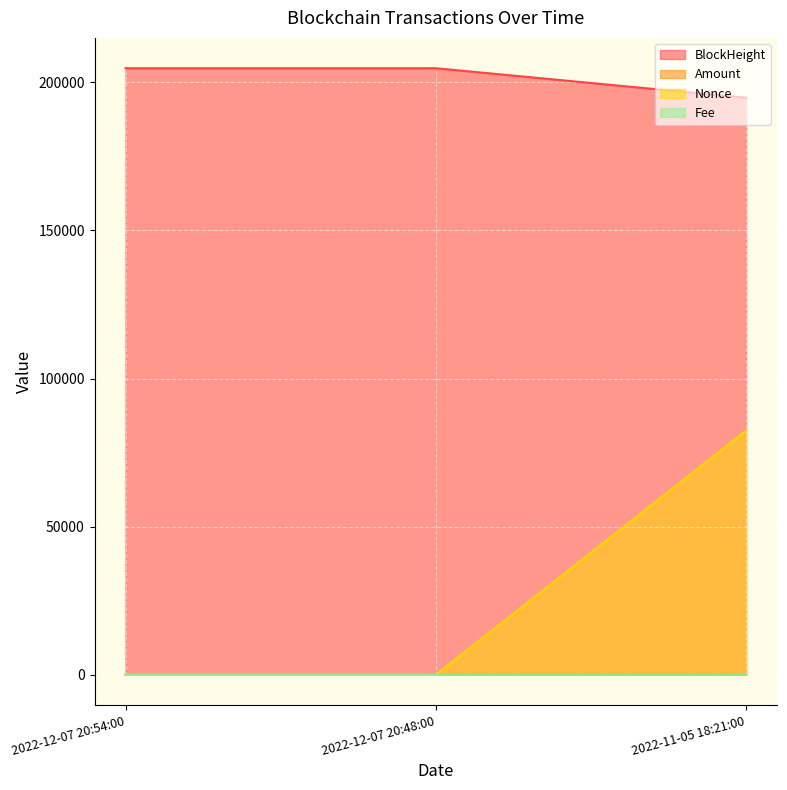

List the series in order of their peak value, highest first.

BlockHeight, Nonce, Amount, Fee